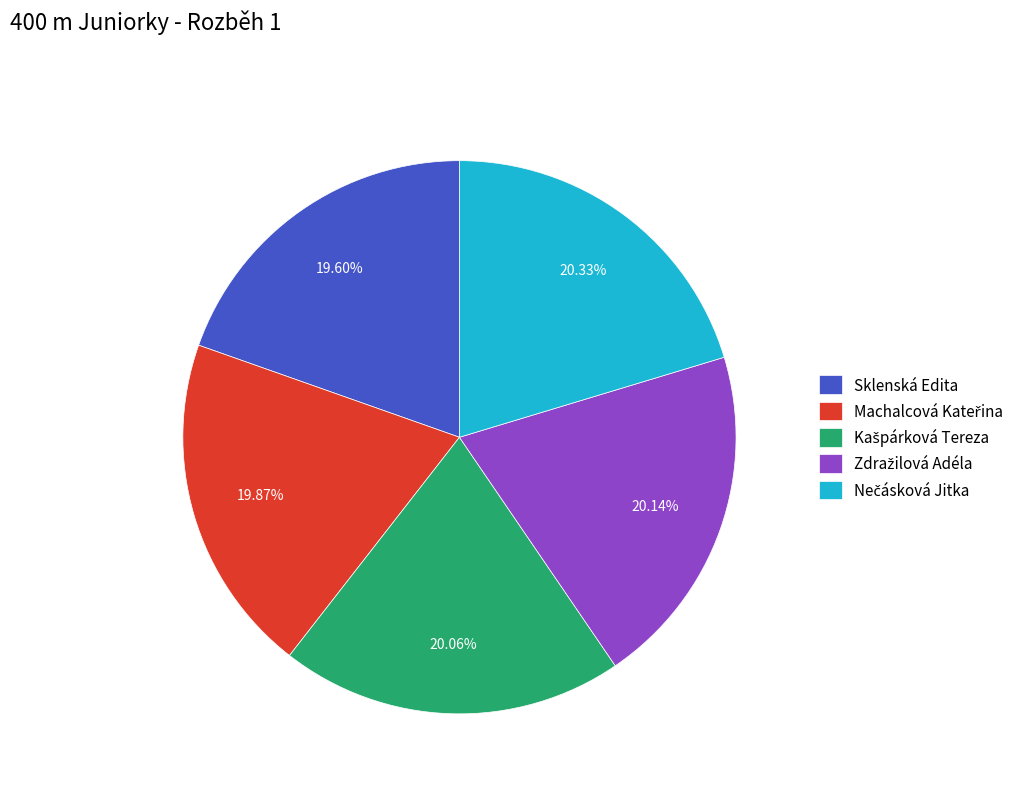

Does any single category account for the majority?

No